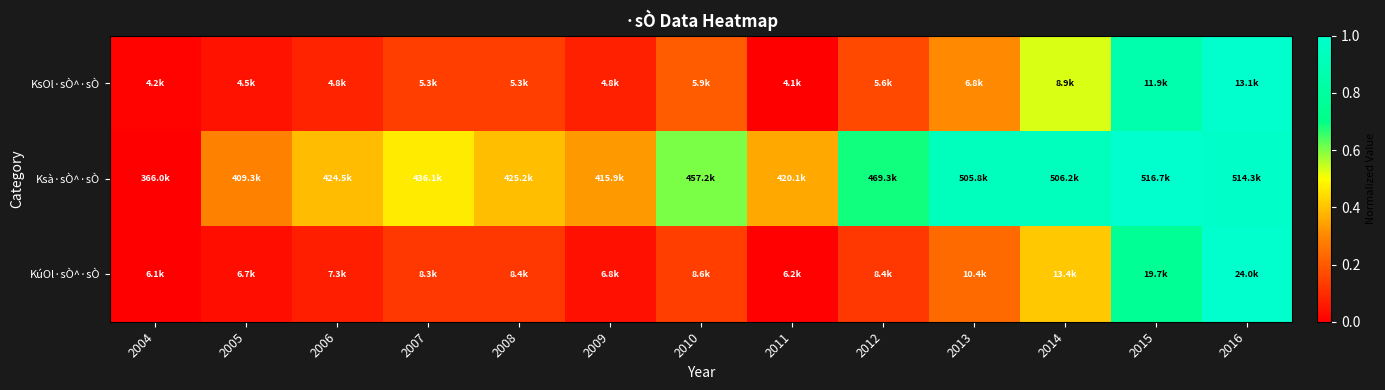

At how many categories does at least one series exceed 0?

13